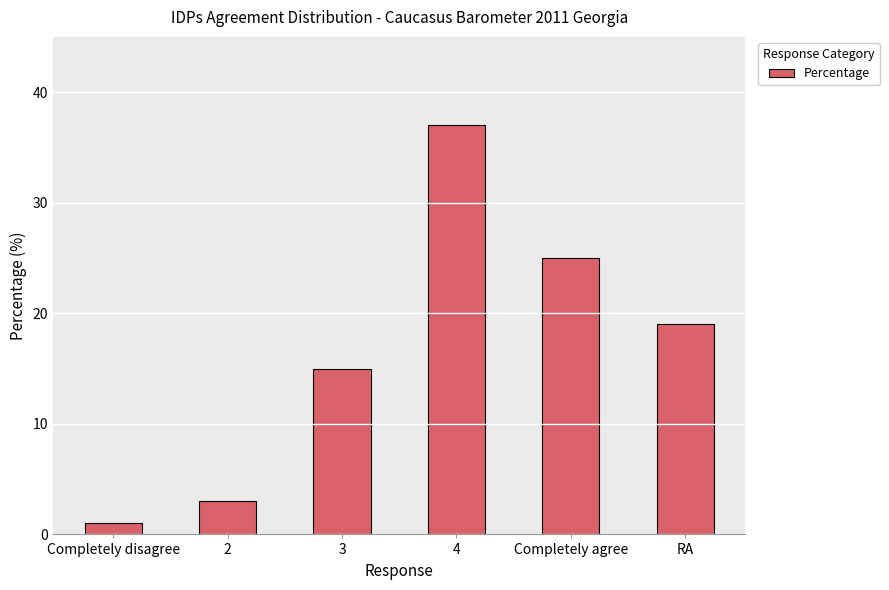

Which has a higher value, 3 or 4?

4